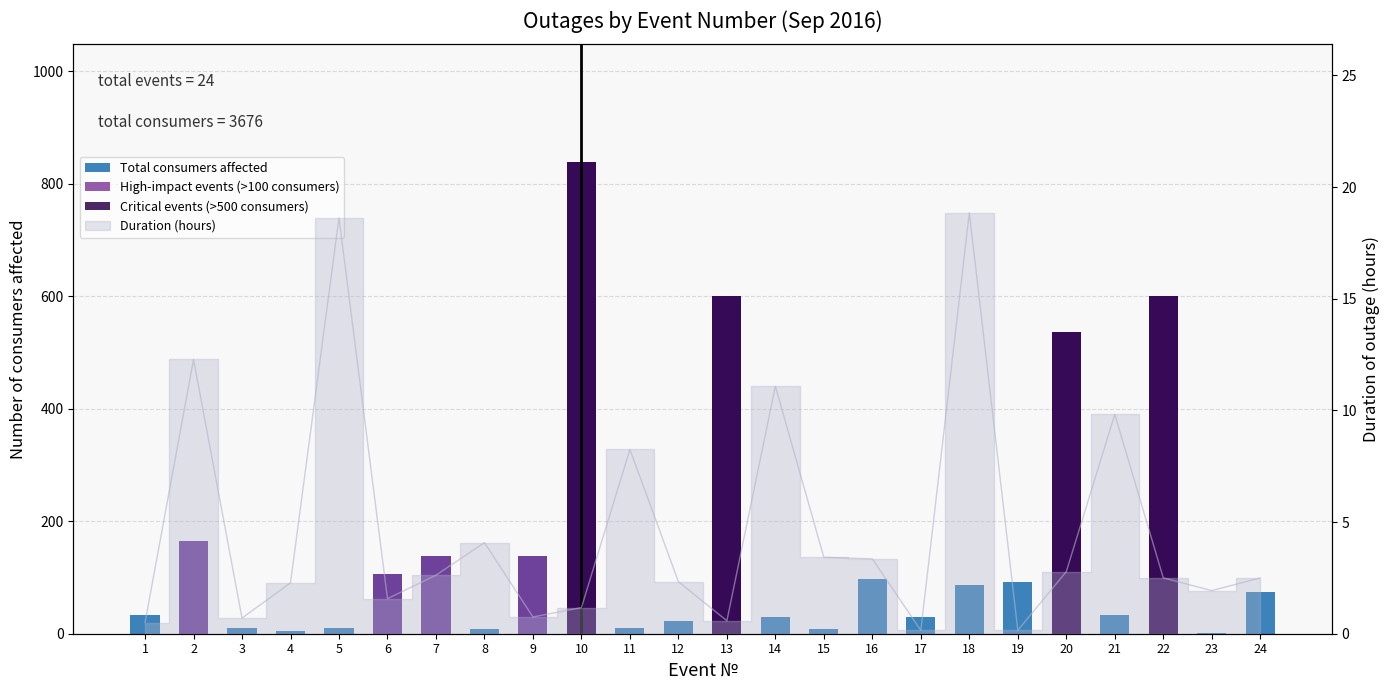

Reading right to left, transcribe all the data shown in this chart.

3rd category consumers (full): 24=75.0	23=1.0	22=601.0	21=34.0	20=536.0	19=92.0	18=86.0	17=30.0	16=98.0	15=8.0	14=29.0	13=601.0	12=22.0	11=11.0	10=838.0	9=138.0	8=8.0	7=138.0	6=106.0	5=11.0	4=4.0	3=11.0	2=165.0	1=33.0
Duration (hours): 24=2.5	23=1.9	22=2.5	21=9.8	20=2.8	19=0.1	18=18.9	17=0.1	16=3.4	15=3.4	14=11.1	13=0.6	12=2.3	11=8.2	10=1.2	9=0.8	8=4.1	7=2.6	6=1.6	5=18.6	4=2.3	3=0.7	2=12.3	1=0.5